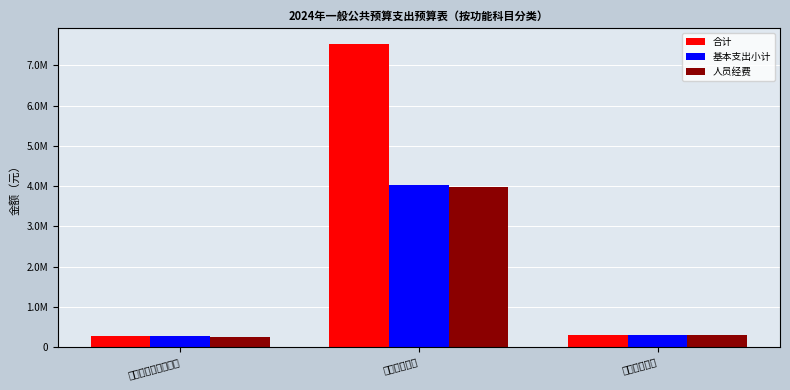

At which label is 基本支出小计 closest to 2142874?

住房保障支出